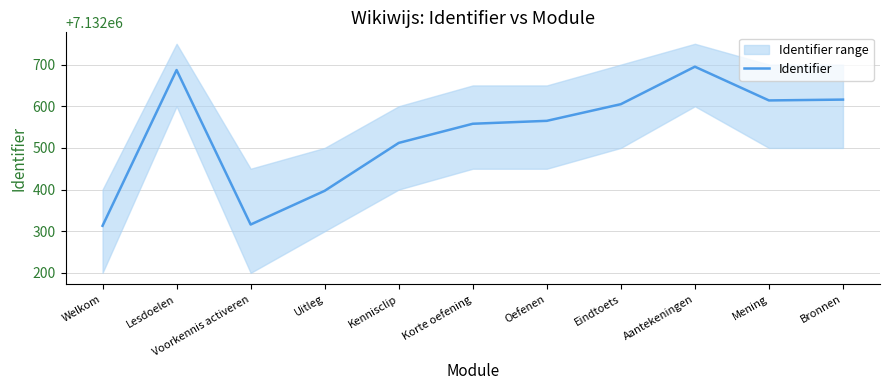

What is the change in value from Kennisclip to Eindtoets?

+93